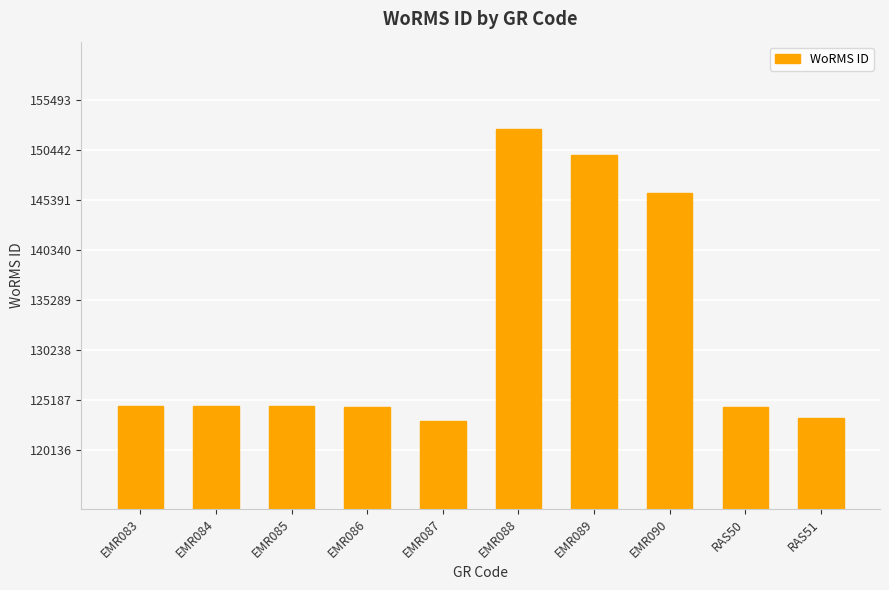

What is the label of the 1st bar from the right?

RAS51